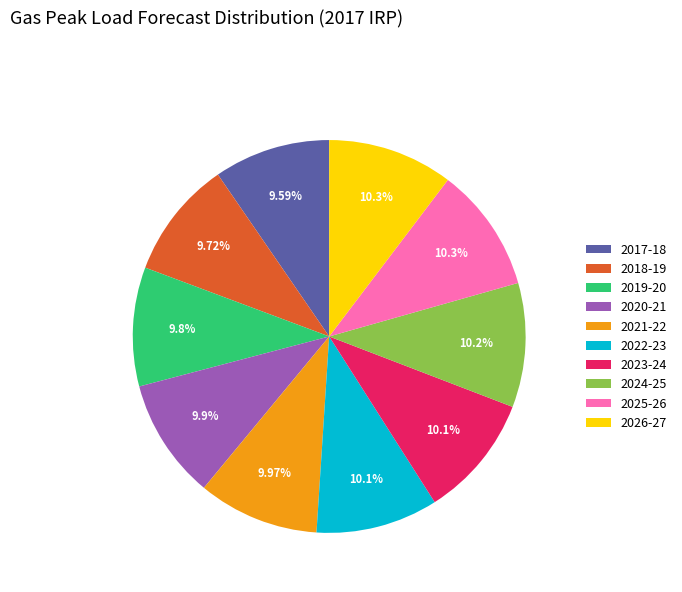

Between 2017-18 and 2025-26, which is larger?

2025-26